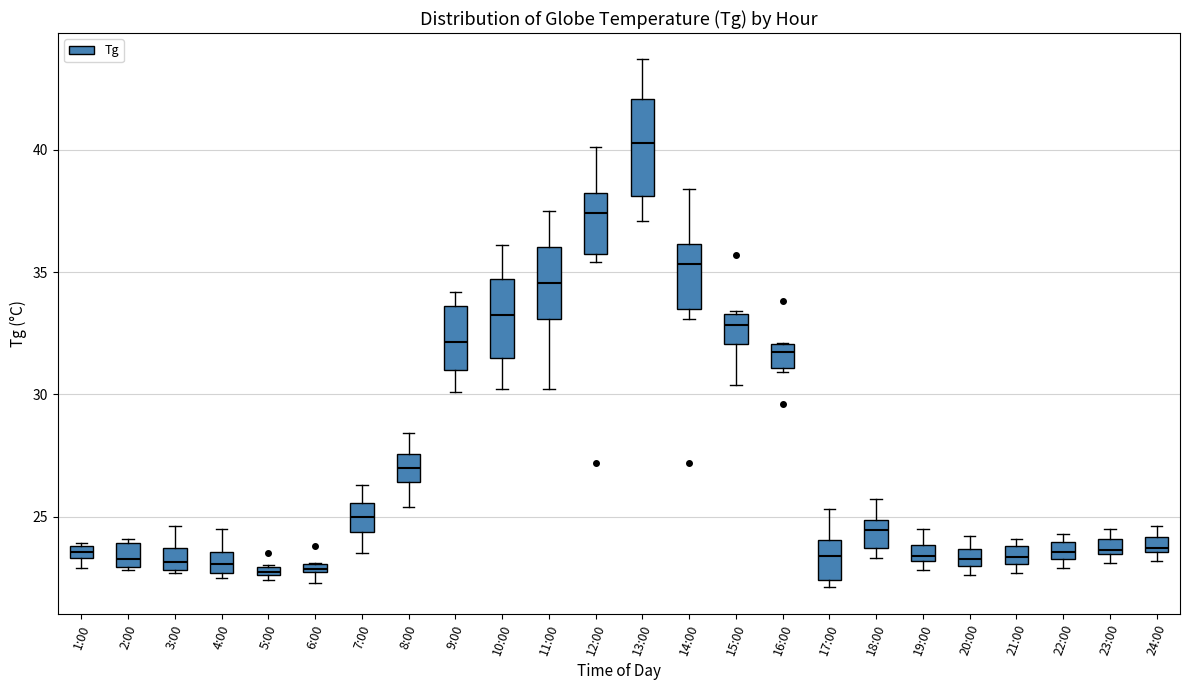

Which box is the tallest, from its lower edge to its upper edge?

13:00